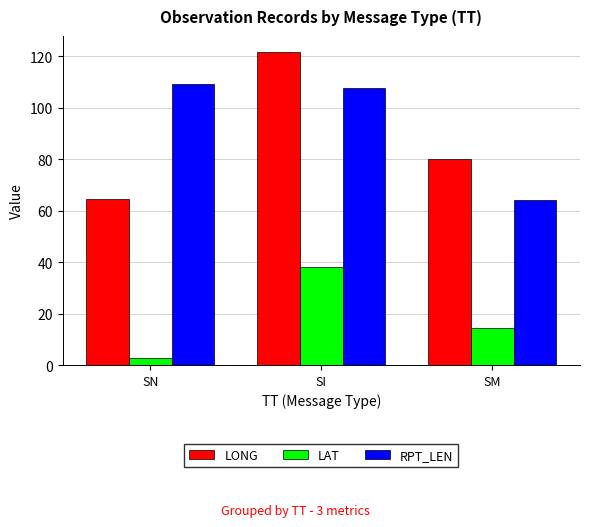

Which label corresponds to the largest value in the chart?

SI